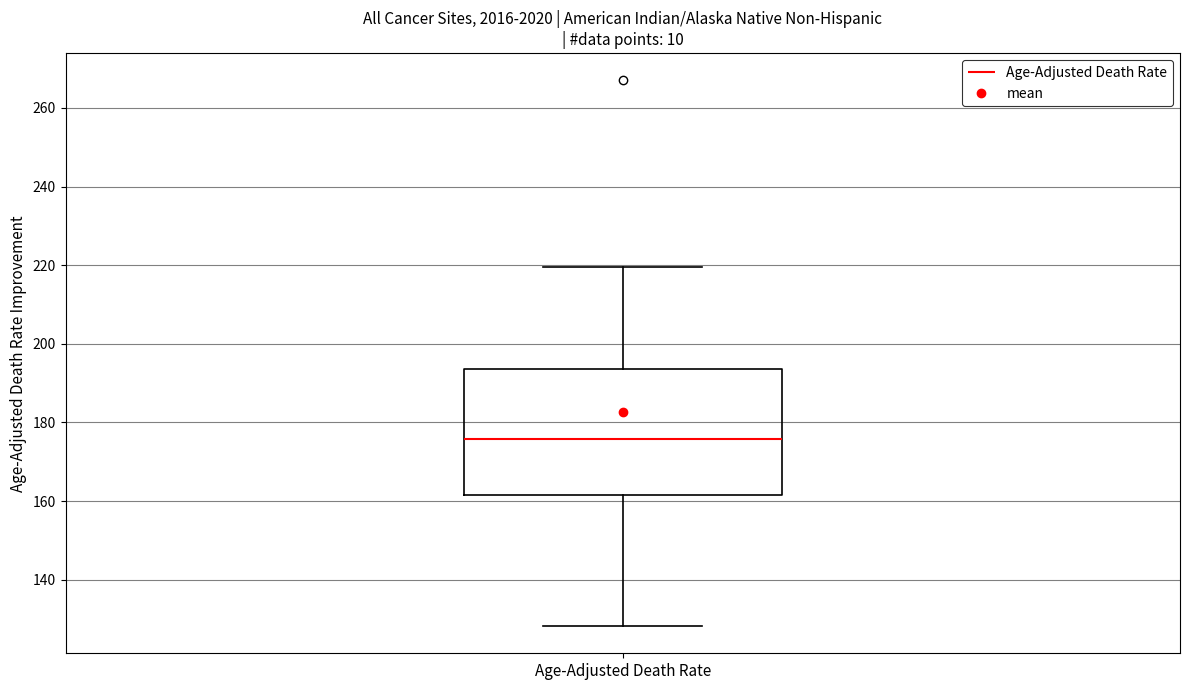

Read this box plot against the y-axis: the position of the median line, the range covered by the box, and the ends of both whiskers. The values are not printed on the chart, so give them approximately, as read against the axis.

median 176, box 162 to 194, whiskers 128 to 220